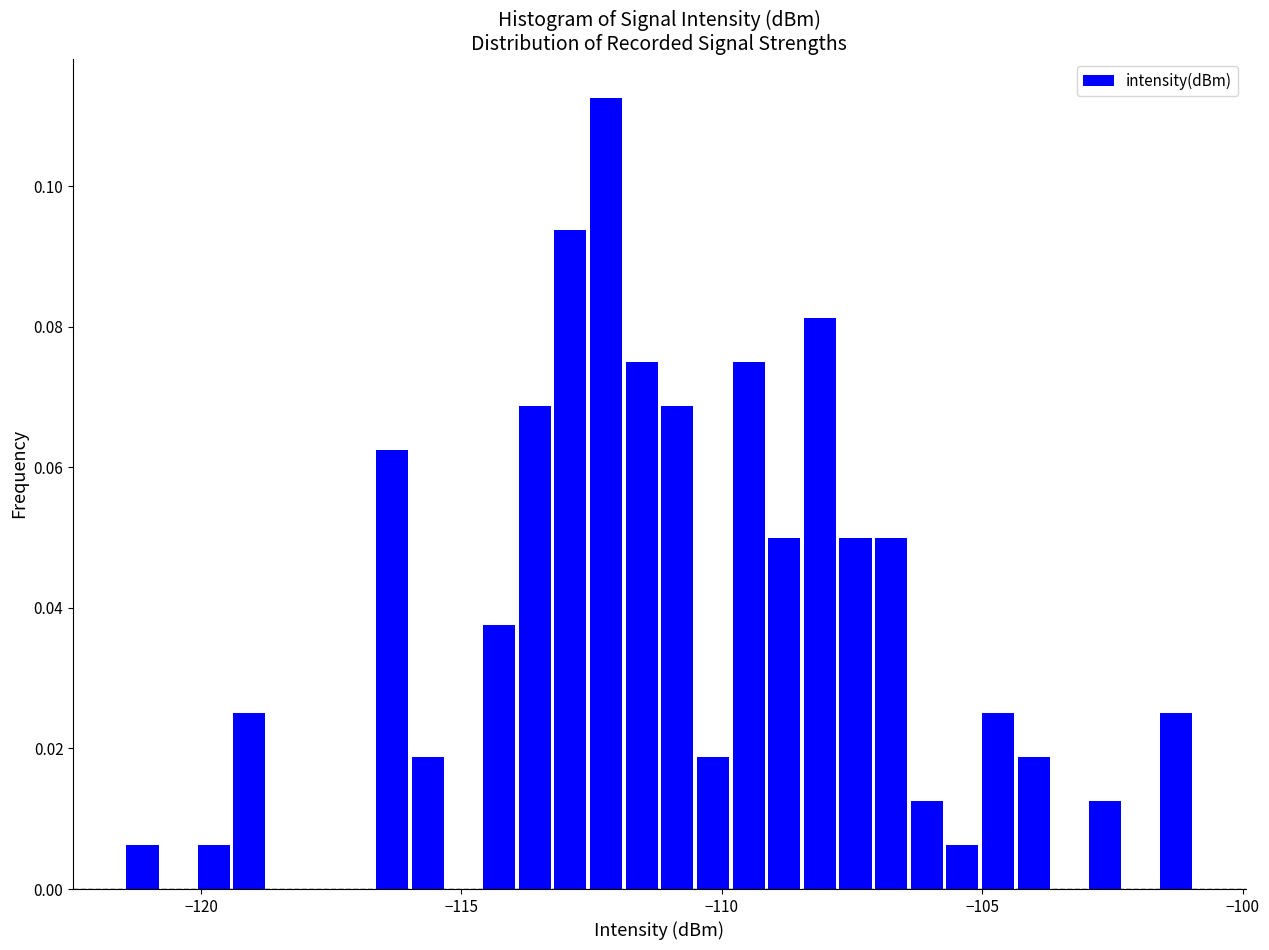

Read against the x-axis, roughly where is the centre of the tallest bar?

-112.0